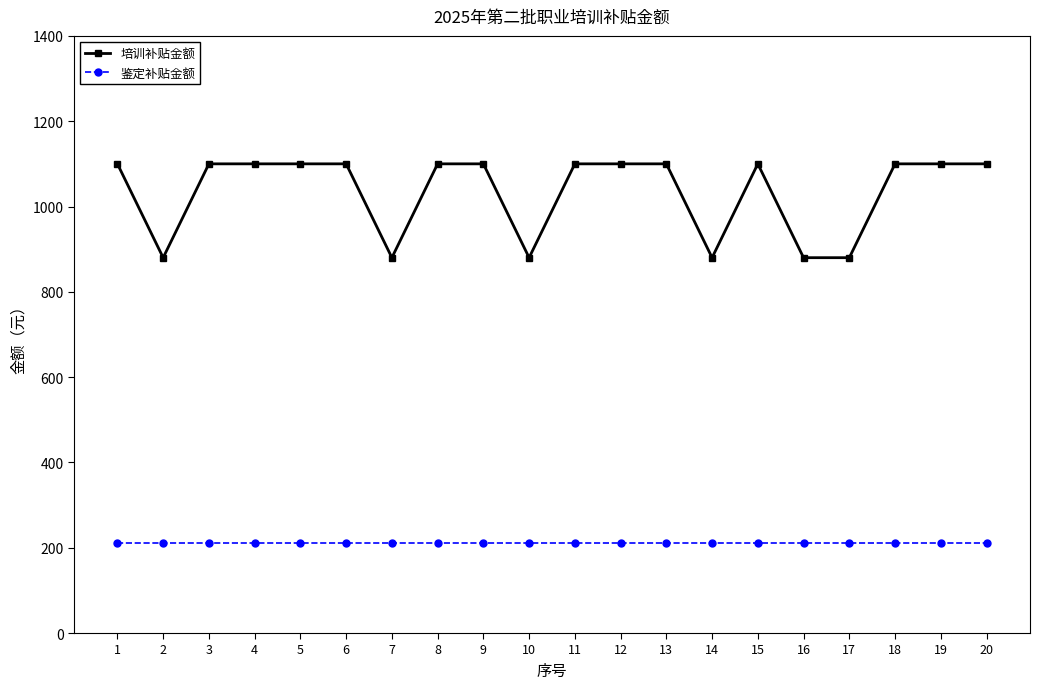

Where is the first local minimum for 培训补贴金额?

2